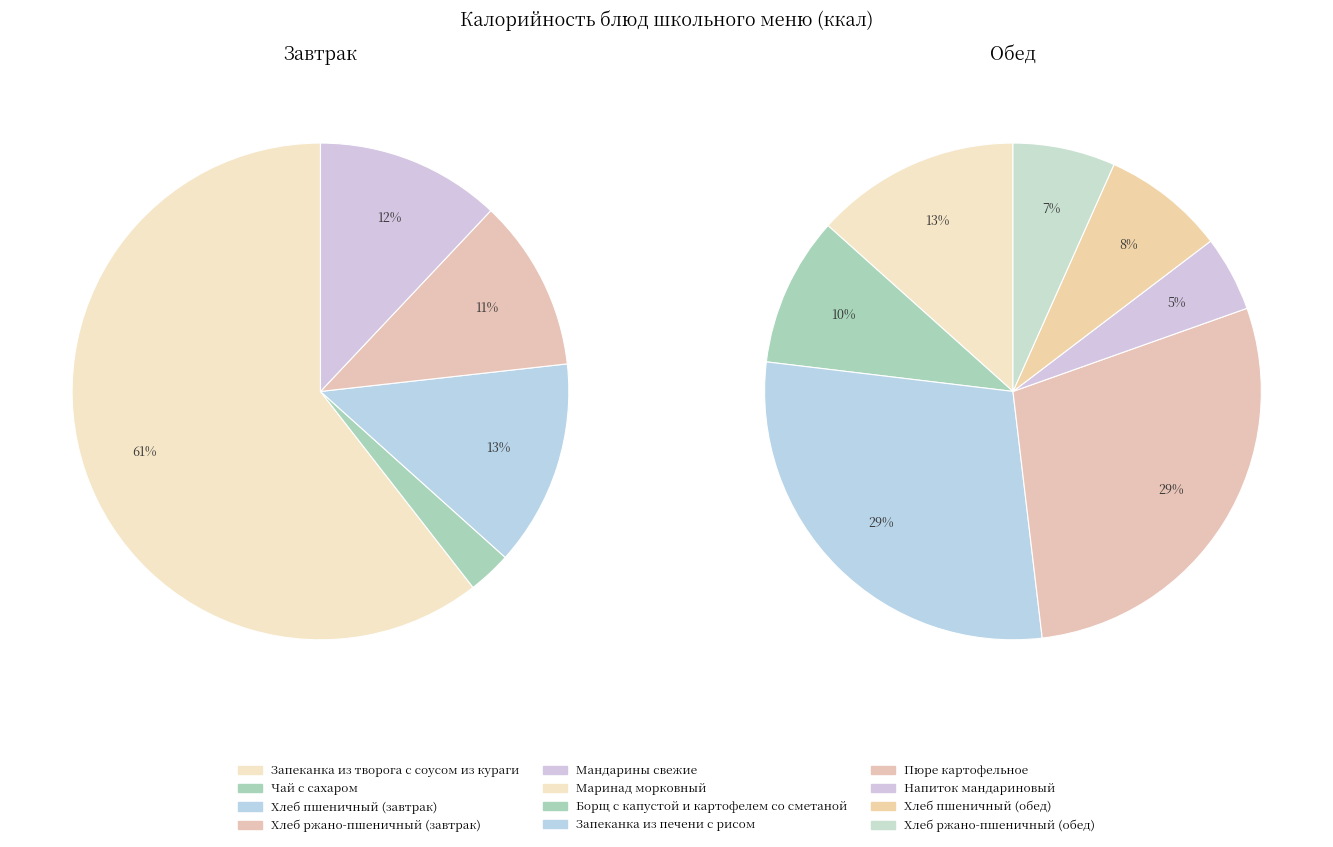

How many segments does this pie chart have?

5